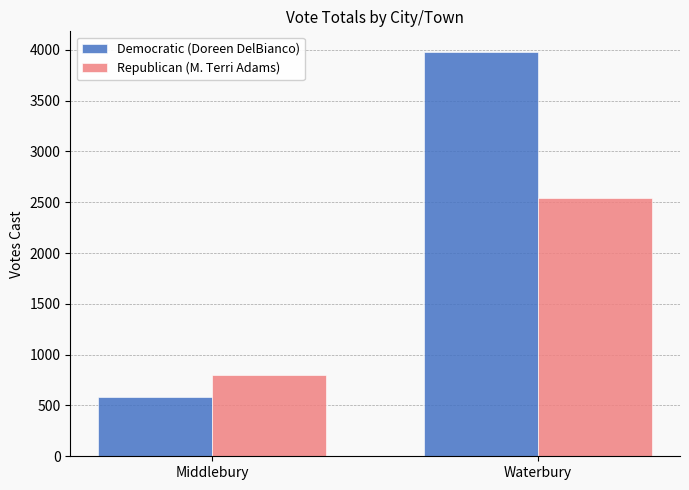

Count the number of data series in this chart.

2